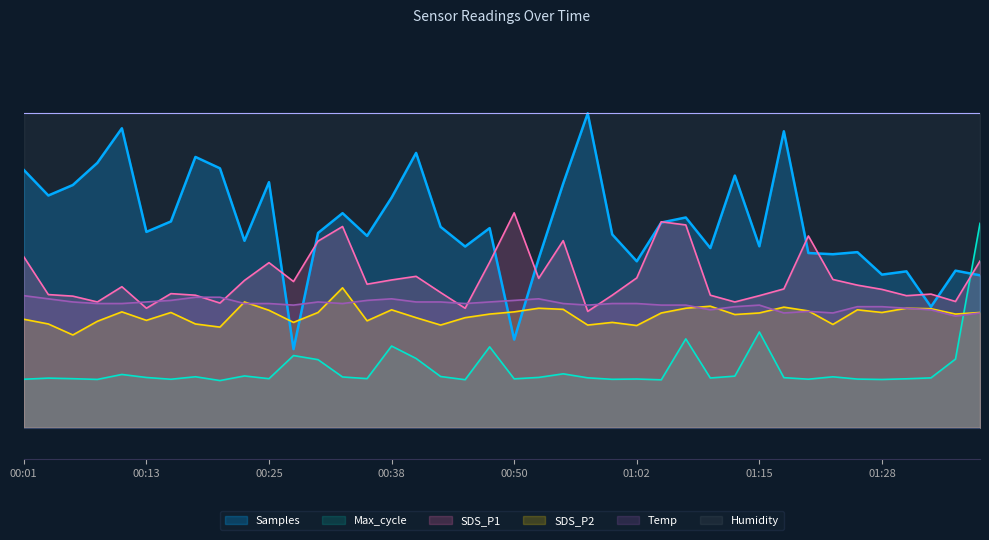

Reading left to right, what are all the values shown in this chart?

SDS_P1: 10.9	8.5	8.4	8.0	9.0	7.6	8.5	8.4	7.9	9.4	10.5	9.3	11.9	12.8	9.1	9.4	9.6	8.6	7.6	10.5	13.7	9.5	11.9	7.4	8.4	9.5	13.1	12.9	8.4	8.0	8.4	8.8	12.2	9.4	9.1	8.8	8.4	8.5	8.0	10.6
SDS_P2: 6.9	6.6	5.9	6.8	7.4	6.8	7.3	6.6	6.4	8.0	7.5	6.7	7.3	8.9	6.8	7.5	7.0	6.5	7.0	7.2	7.4	7.6	7.5	6.5	6.7	6.5	7.3	7.6	7.7	7.2	7.3	7.7	7.4	6.6	7.5	7.3	7.6	7.6	7.2	7.3
Temp: 8.4	8.2	8.0	7.9	7.9	8.0	8.1	8.3	8.3	7.9	7.9	7.8	8.0	7.9	8.1	8.2	8.0	8.0	7.9	8.0	8.1	8.2	7.9	7.8	7.9	7.9	7.8	7.8	7.5	7.7	7.8	7.3	7.4	7.3	7.7	7.7	7.6	7.5	7.1	7.3
Samples: 16.4	14.8	15.4	16.9	19.0	12.5	13.1	17.2	16.5	11.9	15.6	5.0	12.4	13.6	12.2	14.6	17.5	12.8	11.5	12.7	5.6	10.8	15.5	20.0	12.3	10.6	13.1	13.4	11.4	16.0	11.5	18.9	11.1	11.0	11.2	9.7	9.9	7.7	10.0	9.7
Max_cycle: 3.1	3.2	3.1	3.1	3.4	3.2	3.1	3.2	3.0	3.3	3.1	4.6	4.3	3.2	3.1	5.2	4.4	3.3	3.1	5.1	3.1	3.2	3.4	3.2	3.1	3.1	3.0	5.7	3.2	3.3	6.1	3.2	3.1	3.2	3.1	3.1	3.1	3.2	4.4	13.0